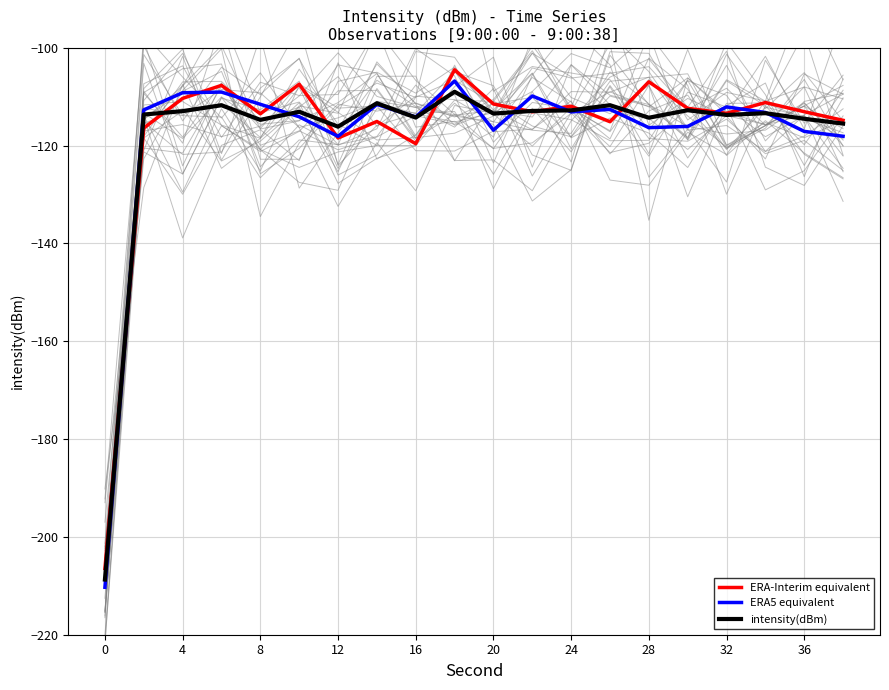

Does the chart display data point markers on the line(s)?

No